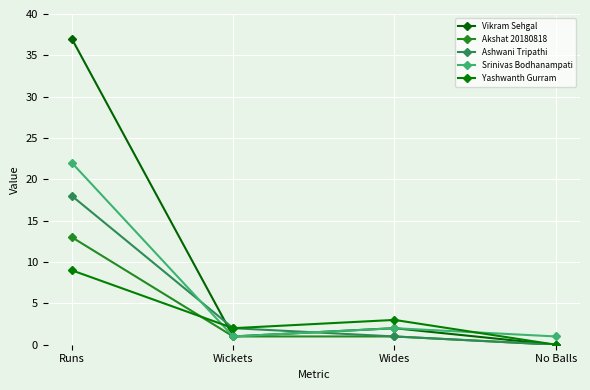

What is the difference between the Vikram Sehgal values at Wides and No Balls?

2